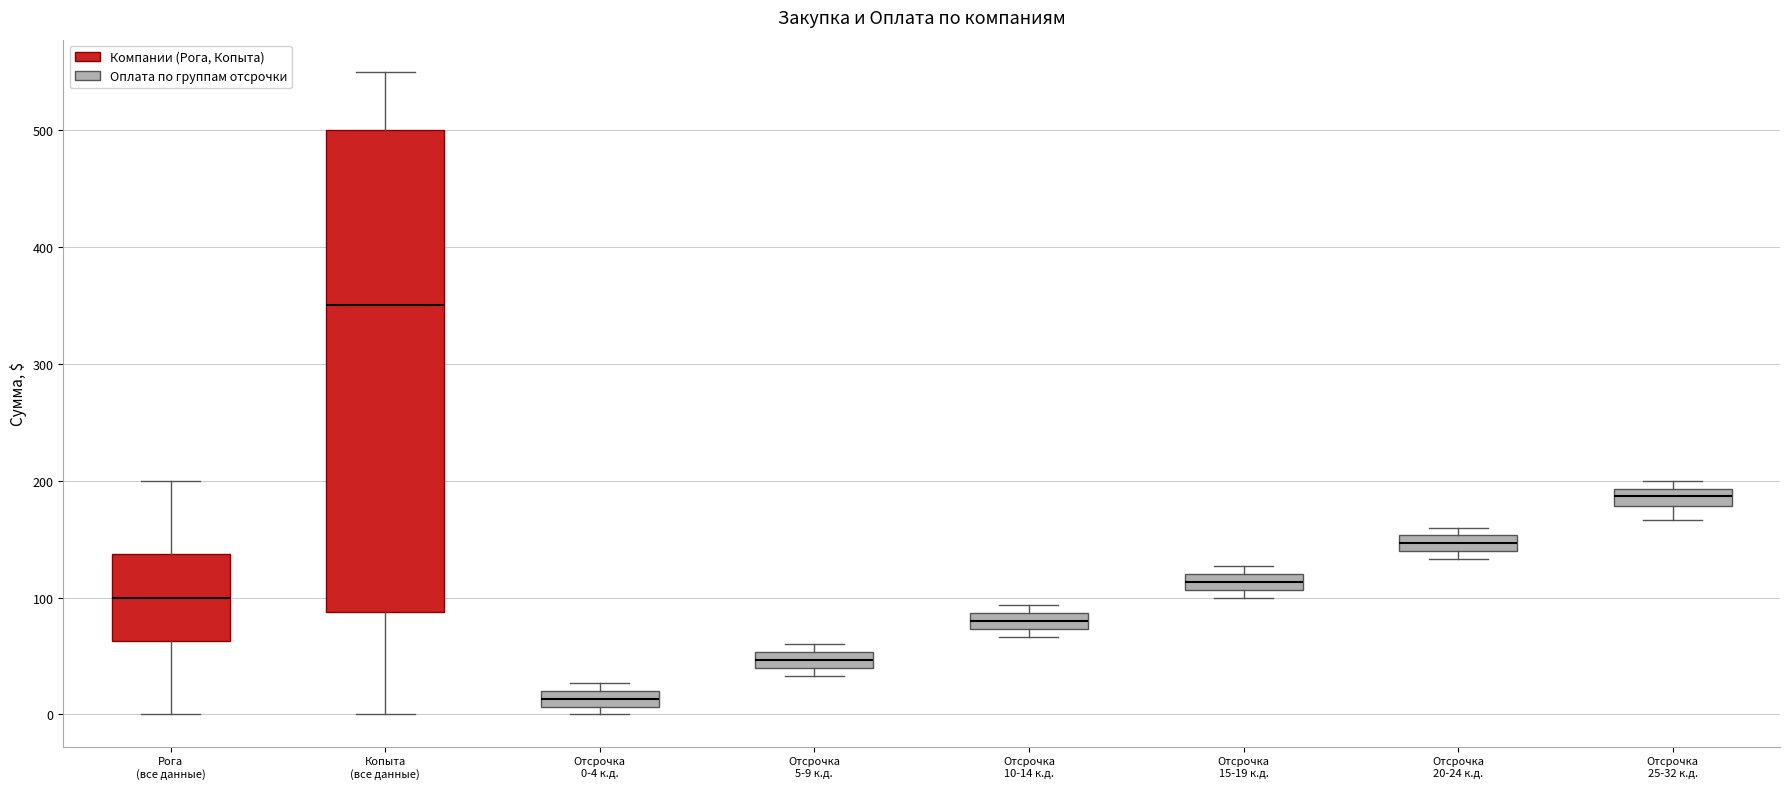

Which box is the tallest, from its lower edge to its upper edge?

Копыта (все данные)